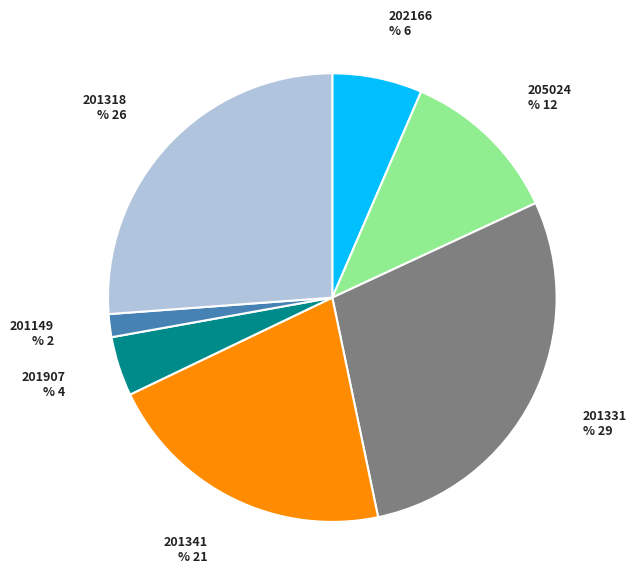

What percentage is NOT represented by 205024?

88.4%